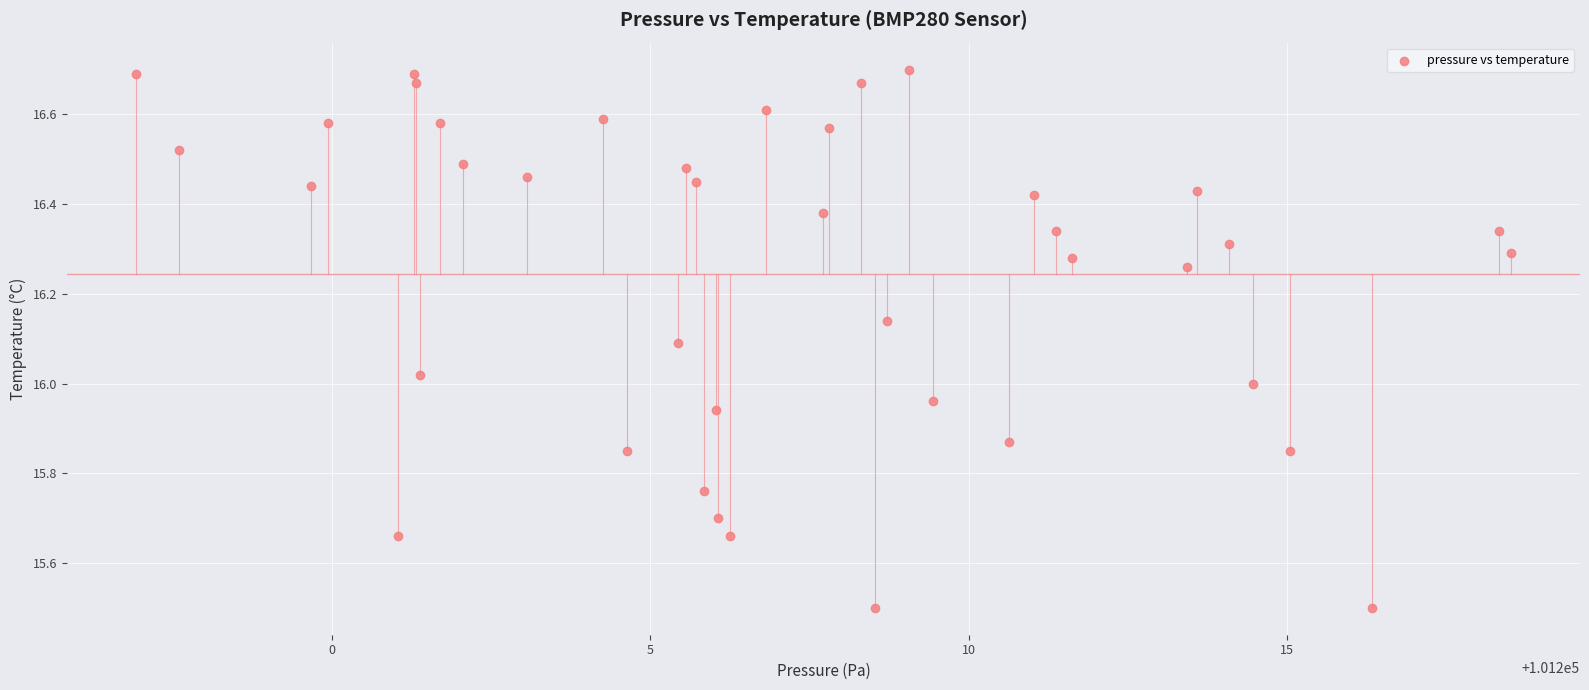

What is the range of X values (max minus min)?

21.6